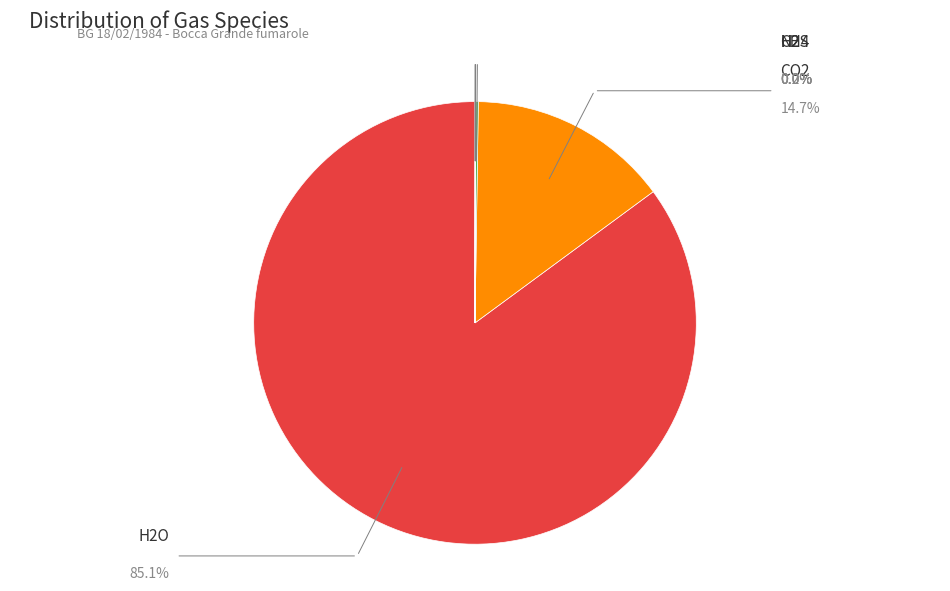

Does any single category account for the majority?

Yes